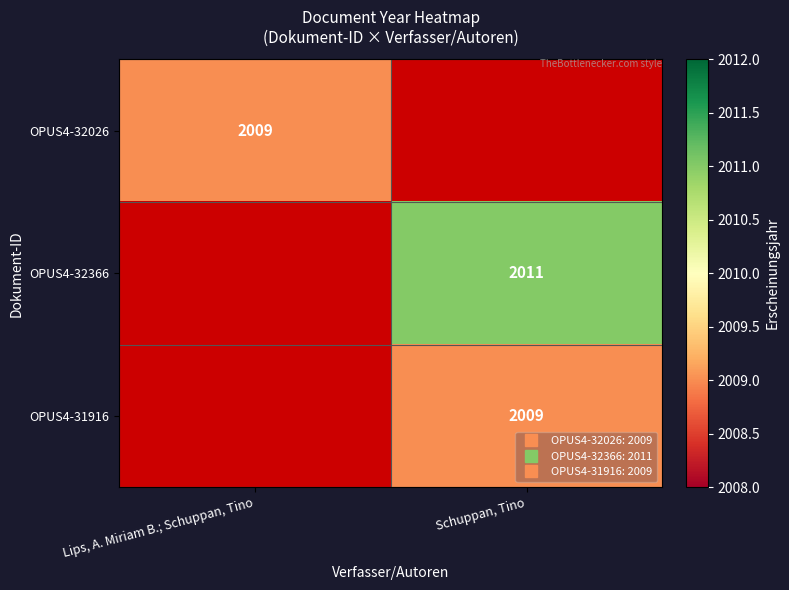

At how many categories does at least one series exceed 2009?

1